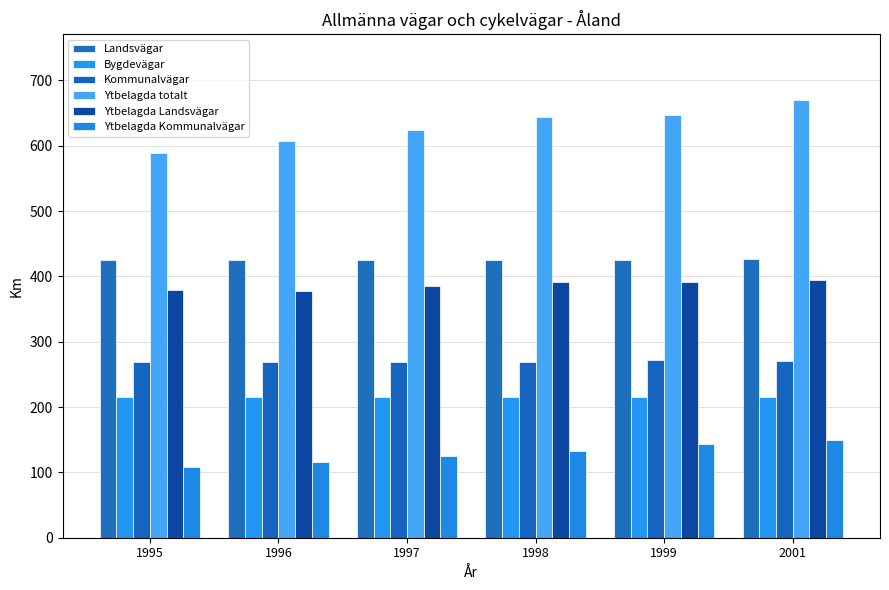

What is the value of the Ytbelagda Landsvägar bar at the 1st from the left?

378.8